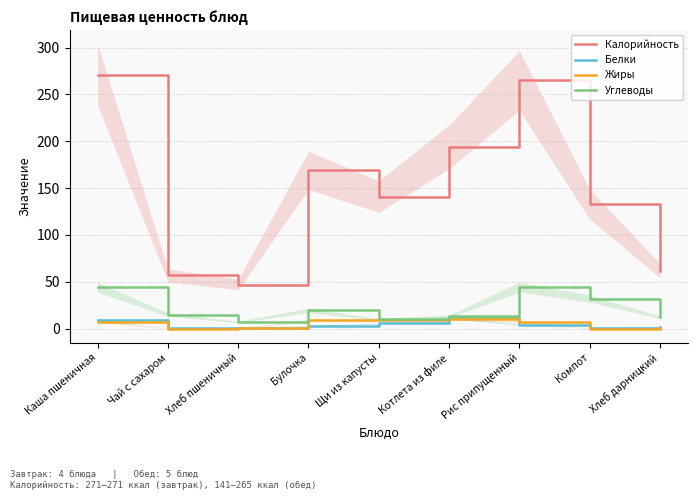

True or false: Калорийность and Жиры intersect in this chart.

False